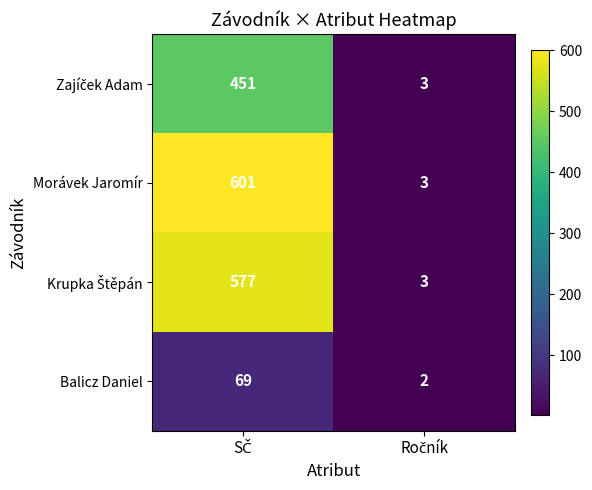

Count the number of categories in the chart.

2